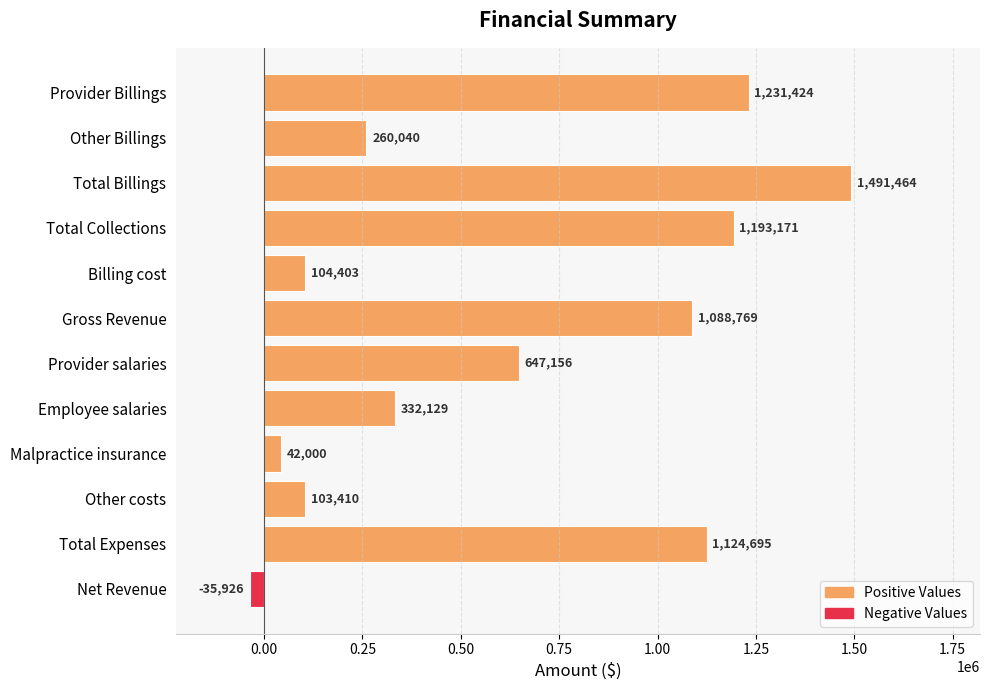

What is the sum of all values?

7582735